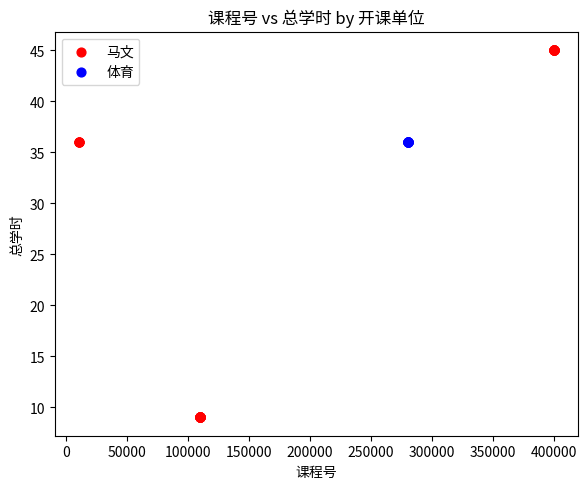

Which series contains the lowest Y value?

马文